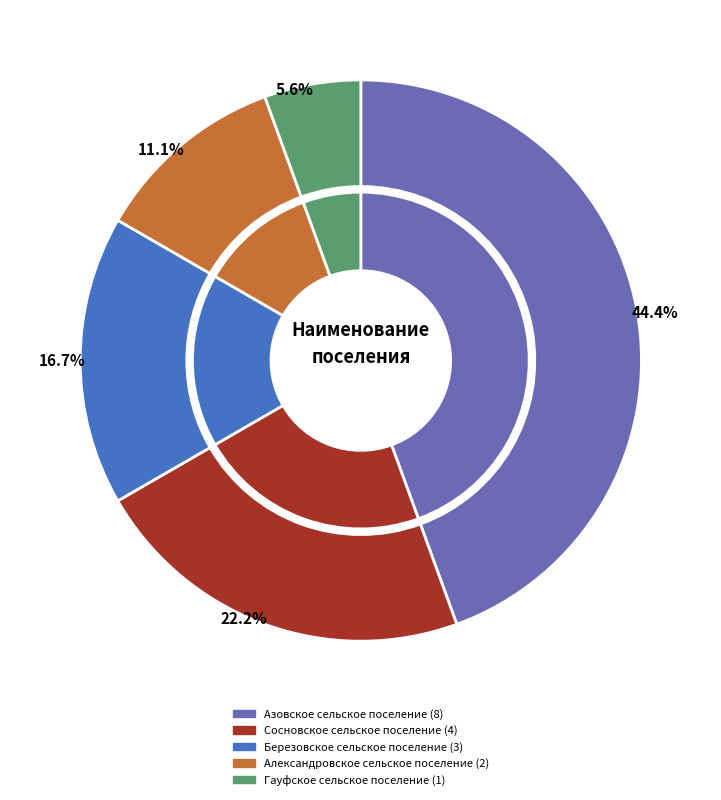

Rank the categories by value from highest to lowest.

Азовское сельское поселение, Сосновское сельское поселение, Березовское сельское поселение, Александровское сельское поселение, Гауфское сельское поселение